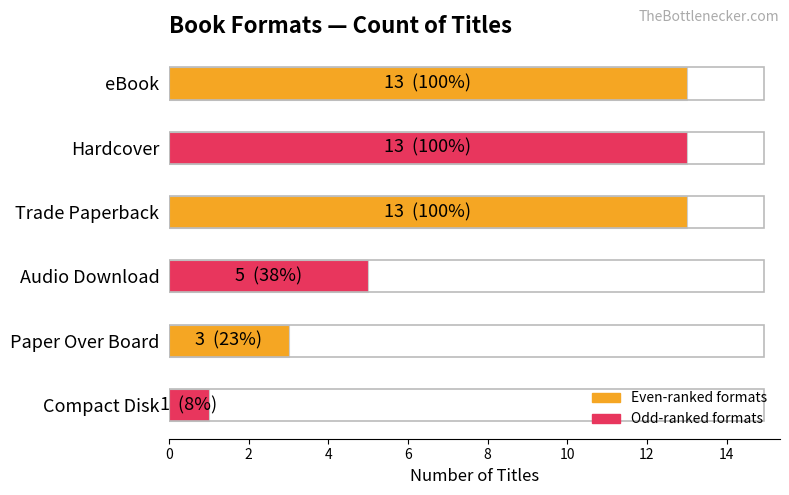

Count the values in the range 3 to 13.

5